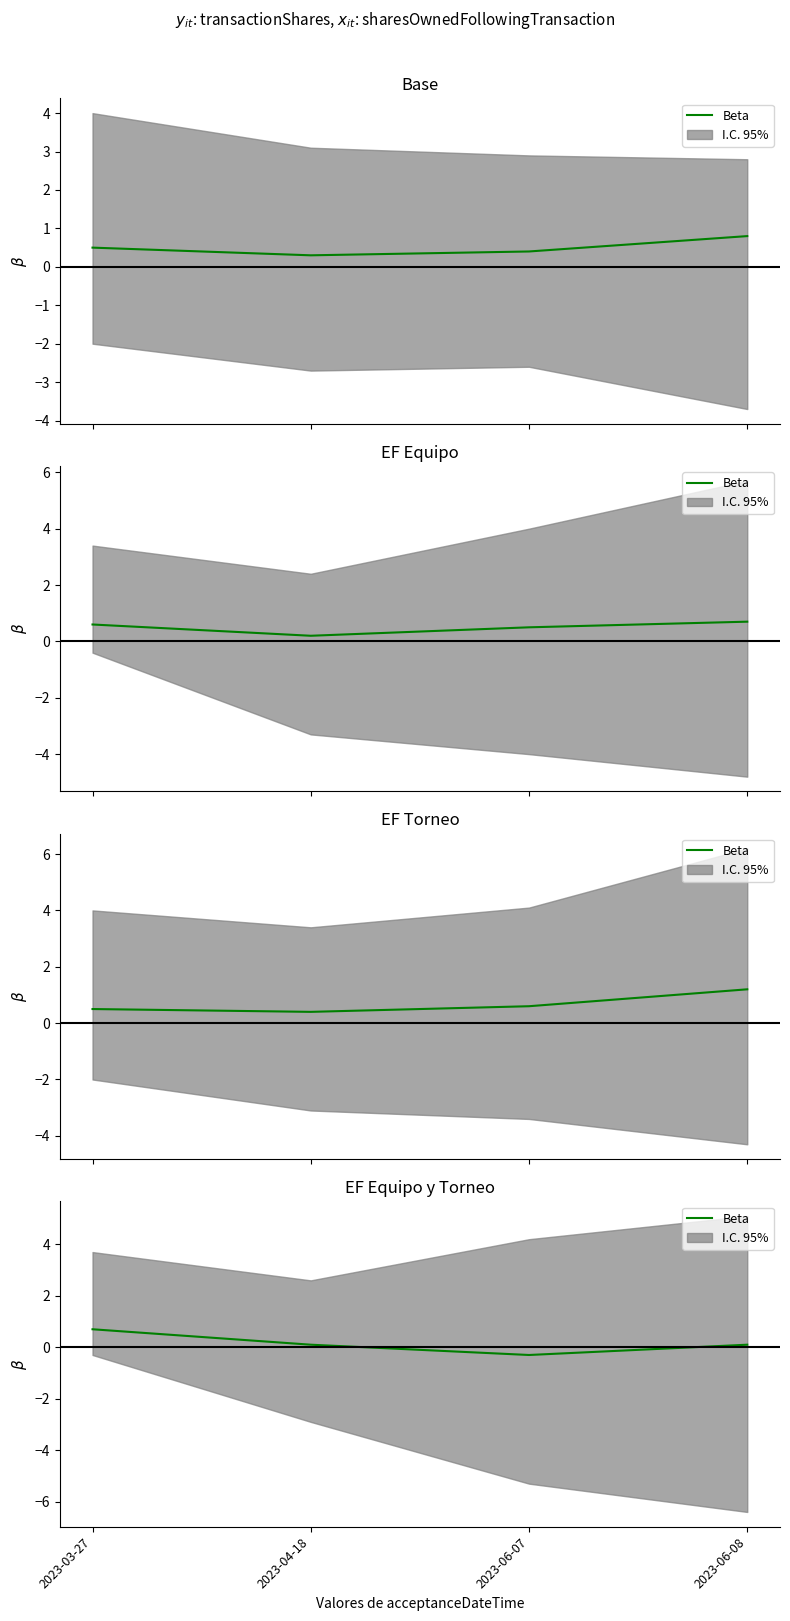

How many negative values are there?

1